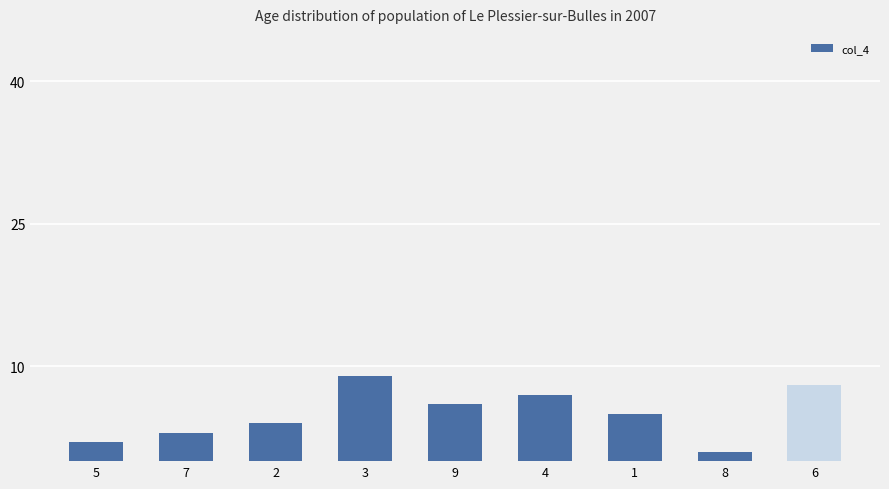

Between 4 and 5, which is larger?

4